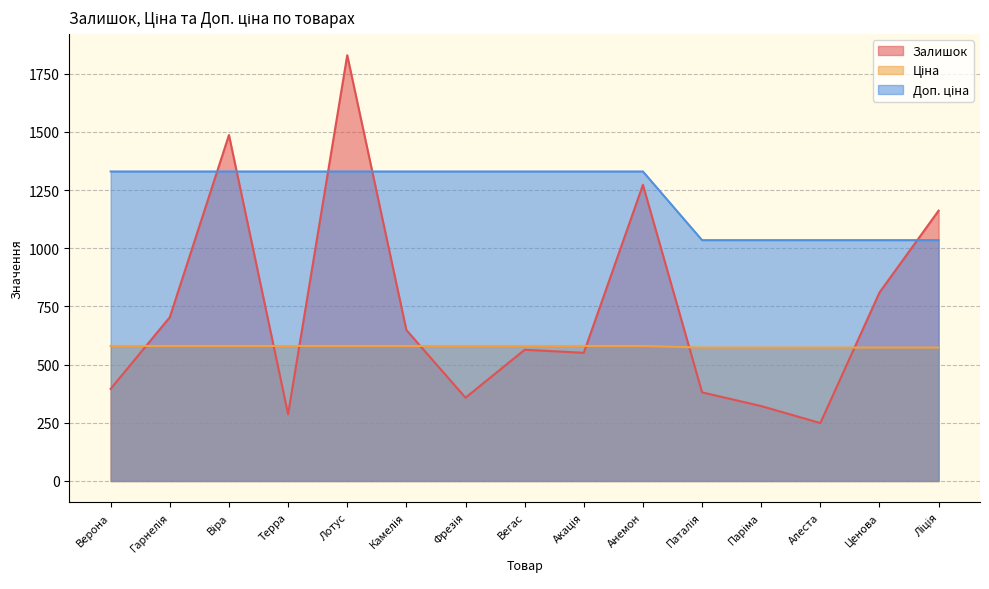

Between Вегас and Алеста, which series saw the biggest shift?

Залишок